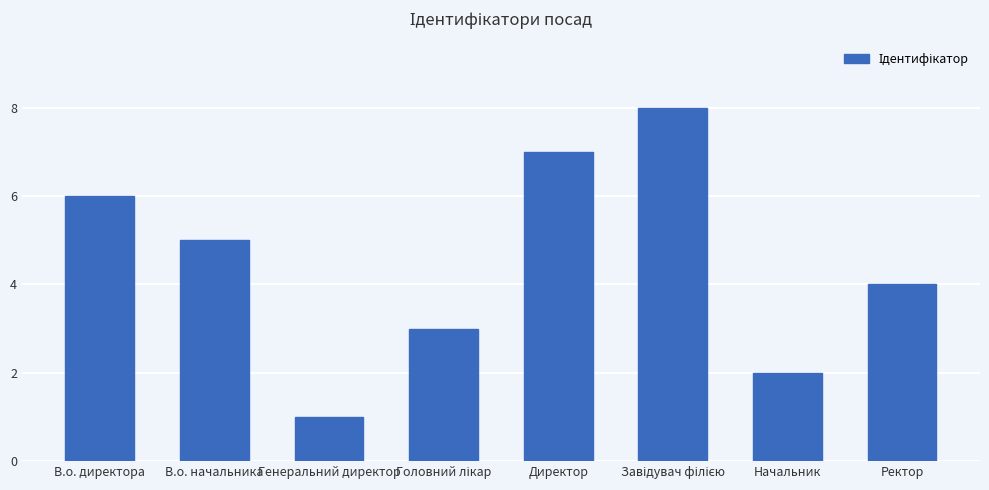

What is the value of the 5th bar from the left?

7